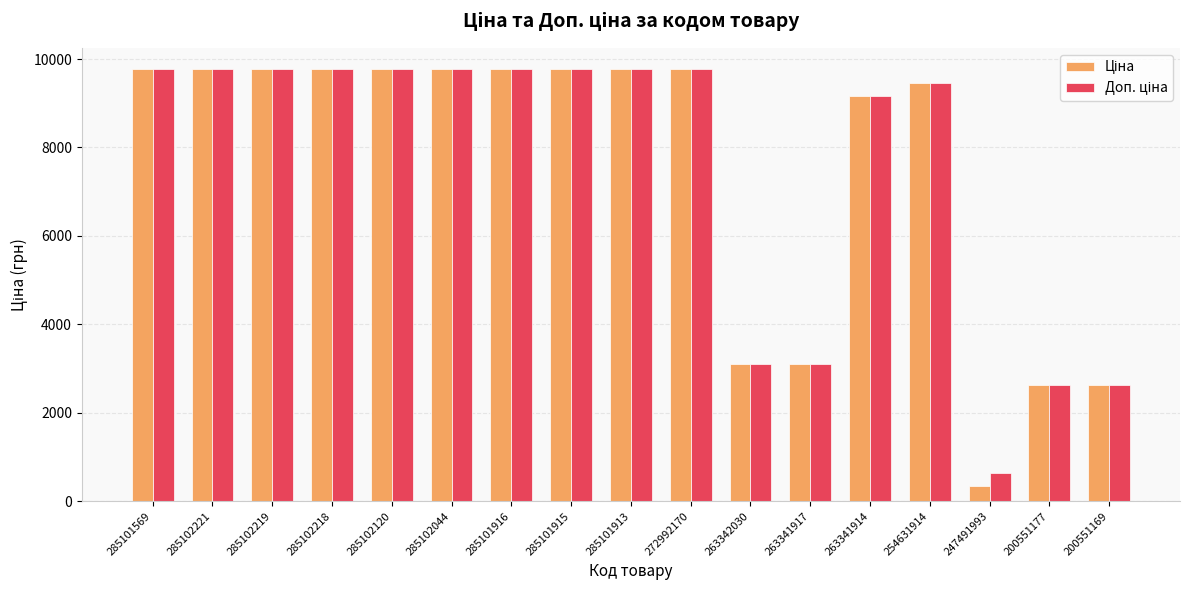

At how many categories does at least one series exceed 1326?

16